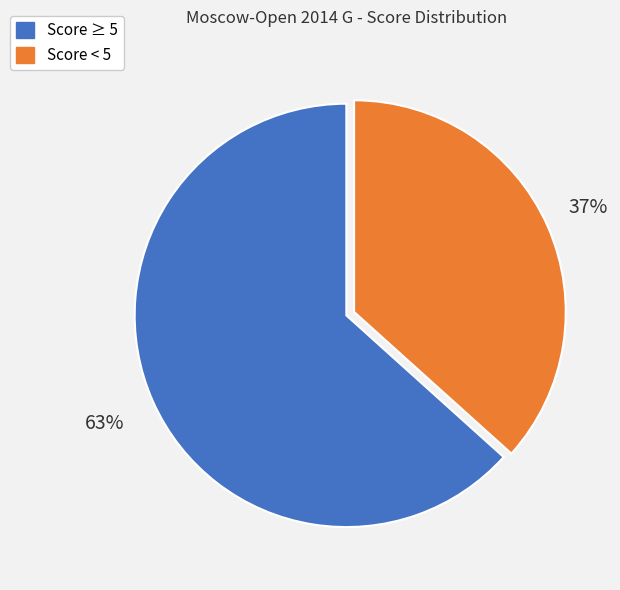

To the nearest percent, what is the average slice percentage?

50%